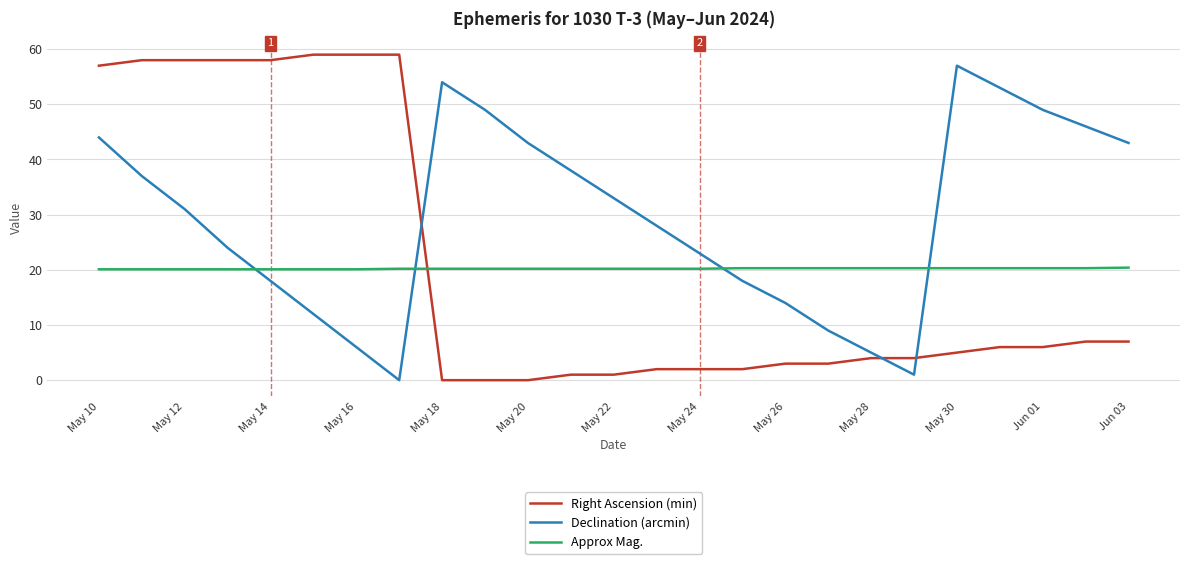

Which series has the largest total across all categories?

Declination (arcmin)